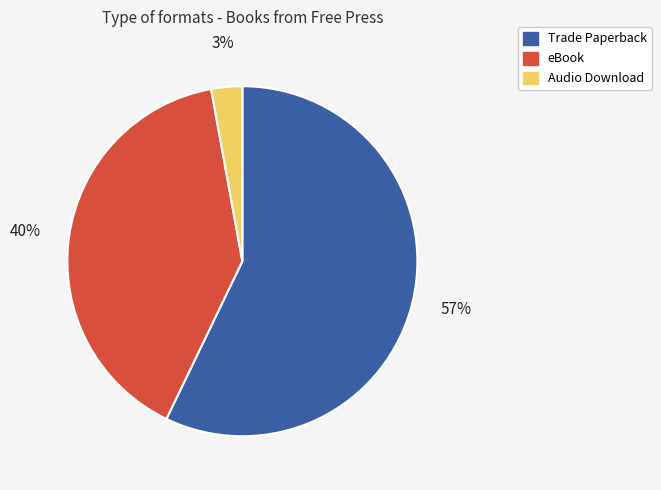

True or false: Audio Download accounts for 3% of the total.

True